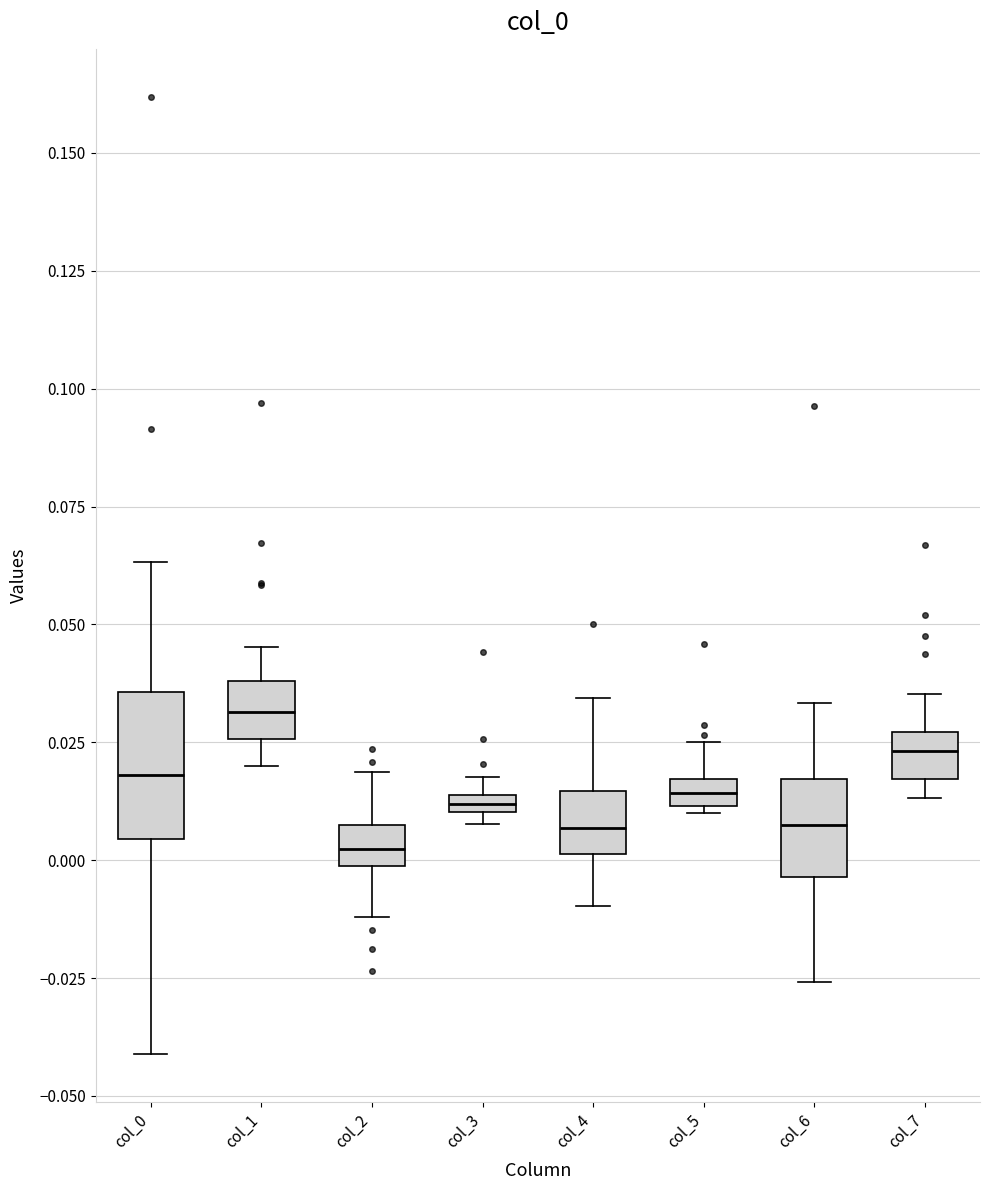

Where does the upper whisker of the box for col_7 end on the y-axis? The values are not printed on the chart, so give them approximately, as read against the axis.

0.035